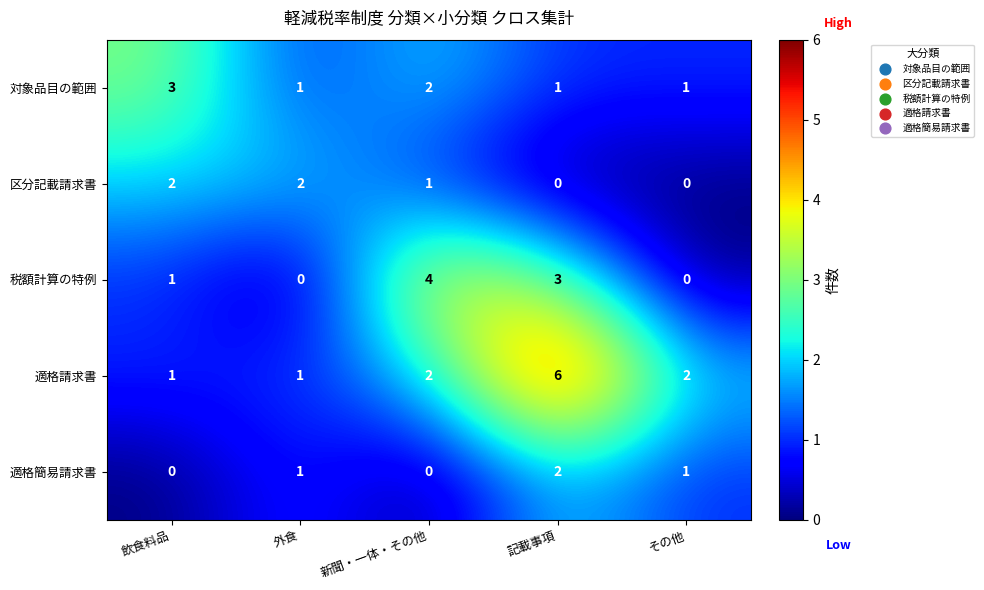

How many distinct data groups are displayed?

5